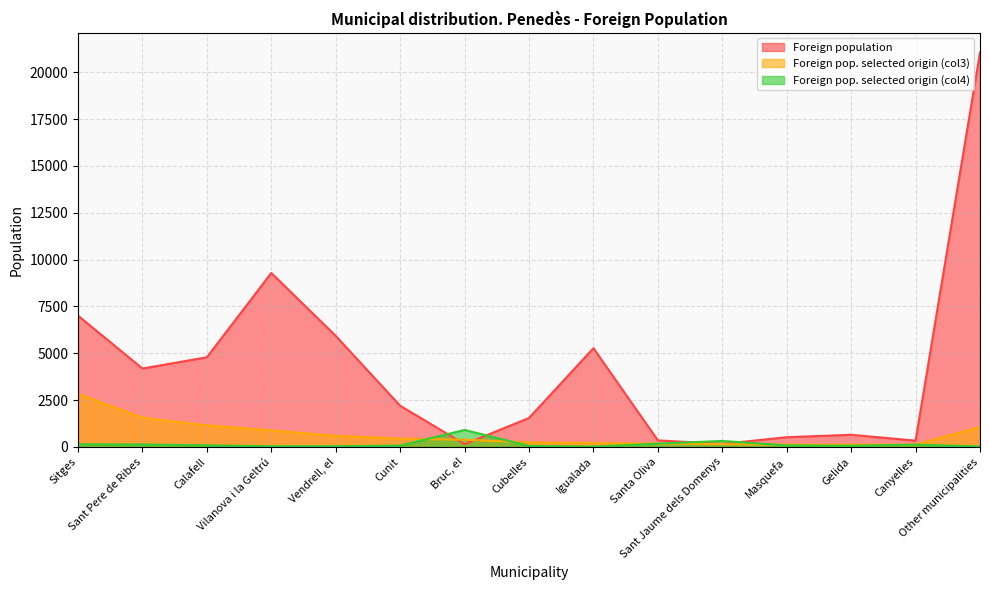

Where is the first local maximum for Foreign pop. selected origin (col4)?

Bruc, el